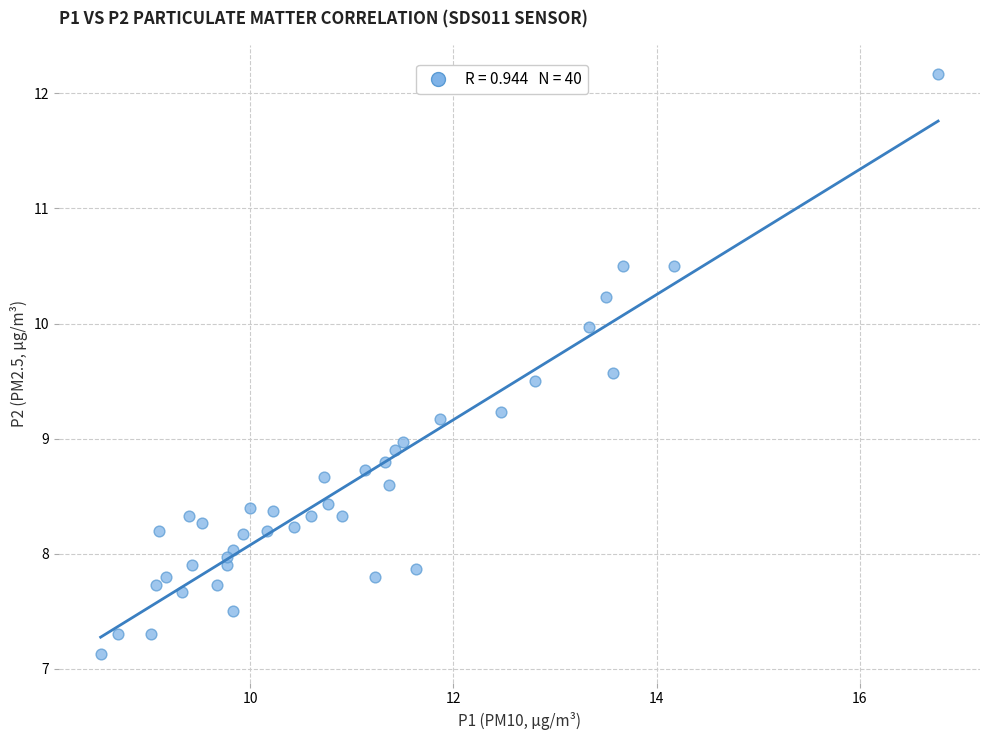

What is the range of Y values (max minus min)?

5.0